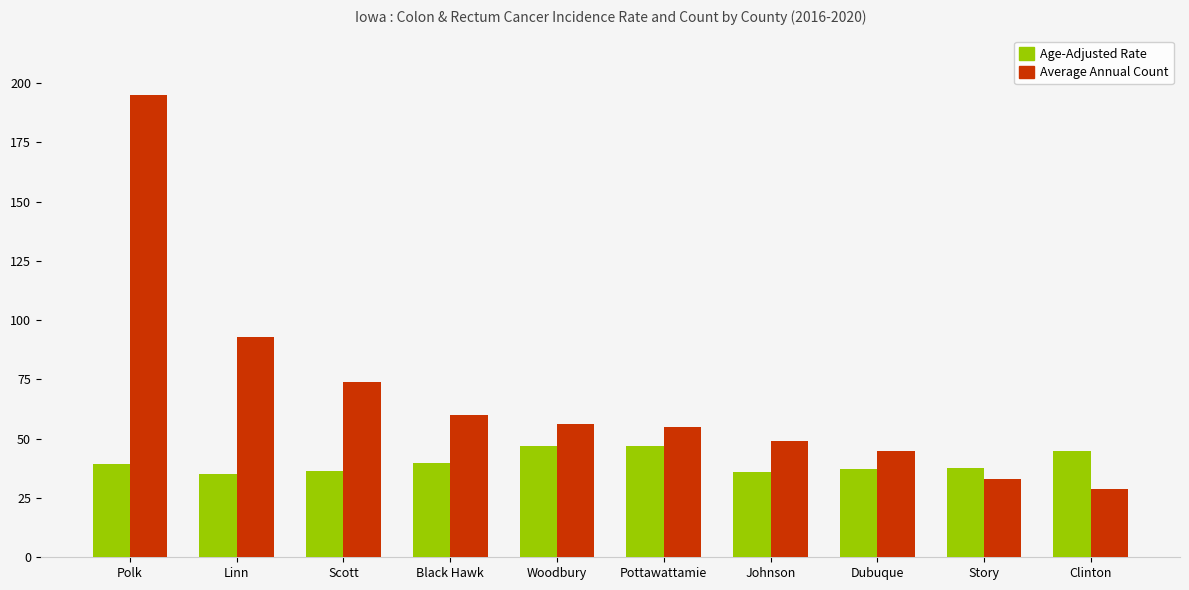

The value of Age-Adjusted Rate at Dubuque is 37.2. True or false?

True